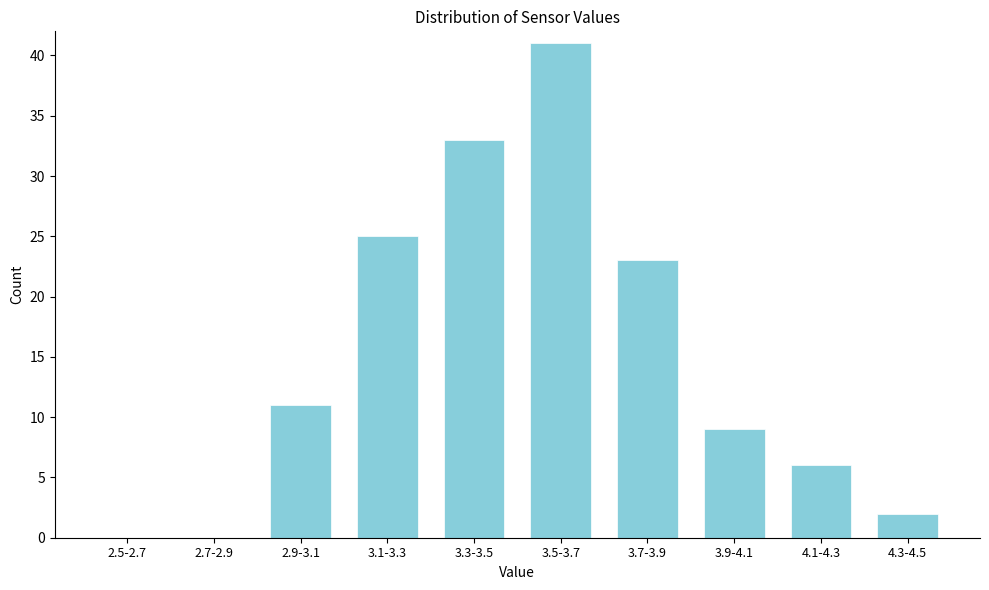

Reading left to right, what are all the values shown in this chart?

2.5-2.7=0	2.7-2.9=0	2.9-3.1=11	3.1-3.3=25	3.3-3.5=33	3.5-3.7=41	3.7-3.9=23	3.9-4.1=9	4.1-4.3=6	4.3-4.5=2